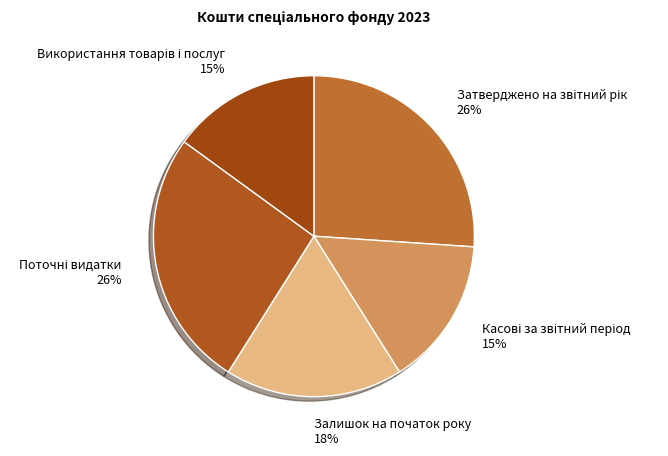

Is it true that Залишок на початок року is 11% of the pie?

False